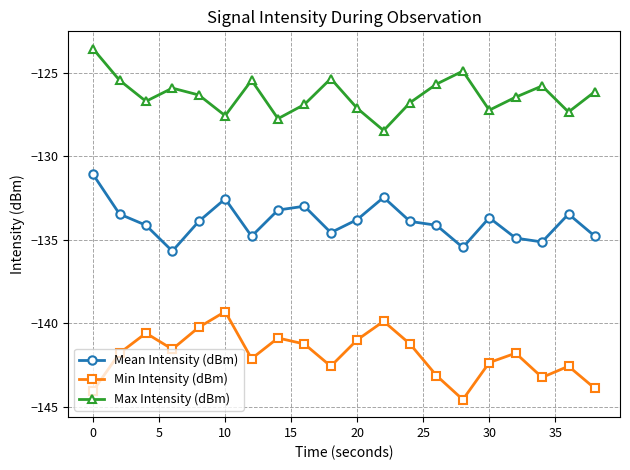

Which series has the largest total across all categories?

Max Intensity (dBm)